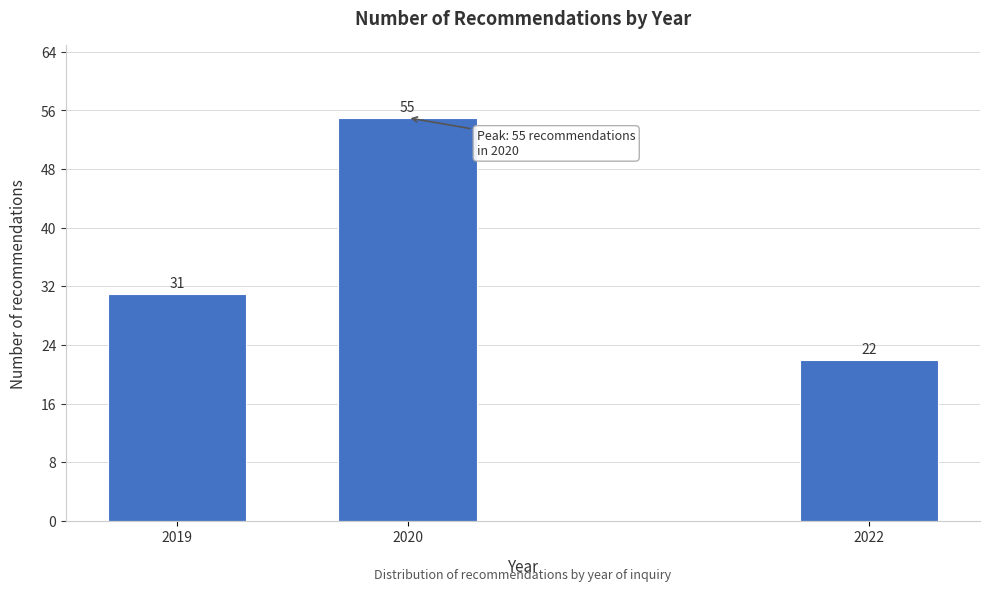

Reading left to right, what are all the values shown in this chart?

2019=31	2020=55	2022=22